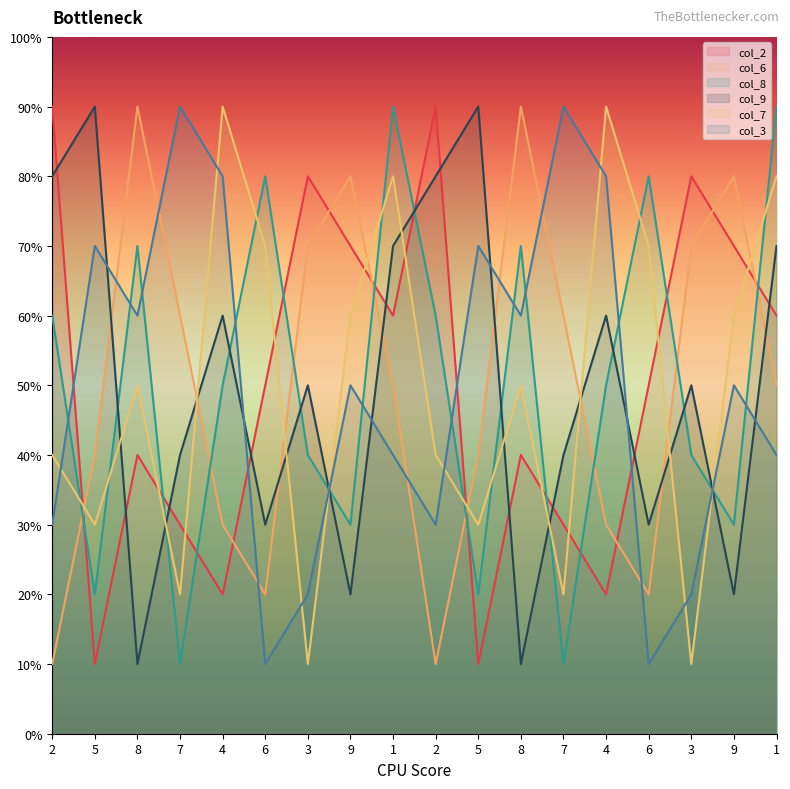

What are all the series names shown in the legend?

col_2, col_6, col_8, col_9, col_7, col_3